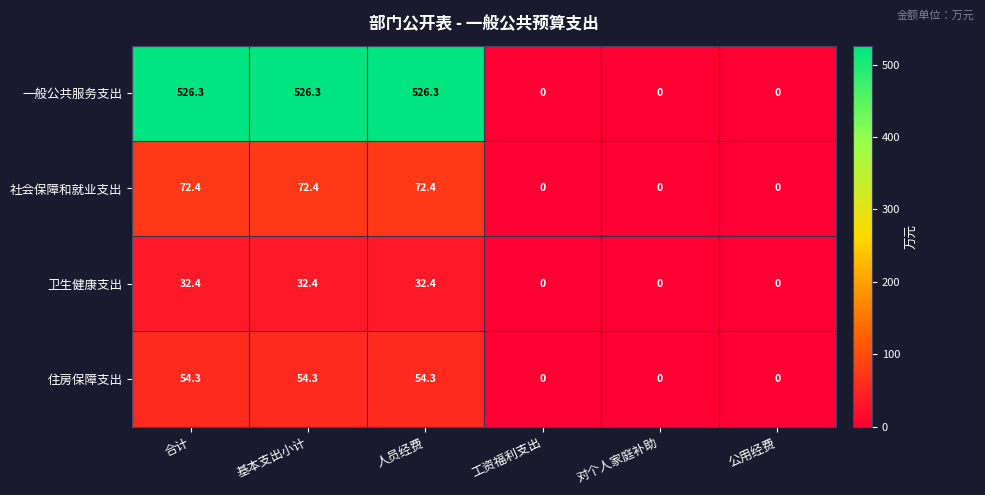

What is the maximum value shown in the chart?

526.3